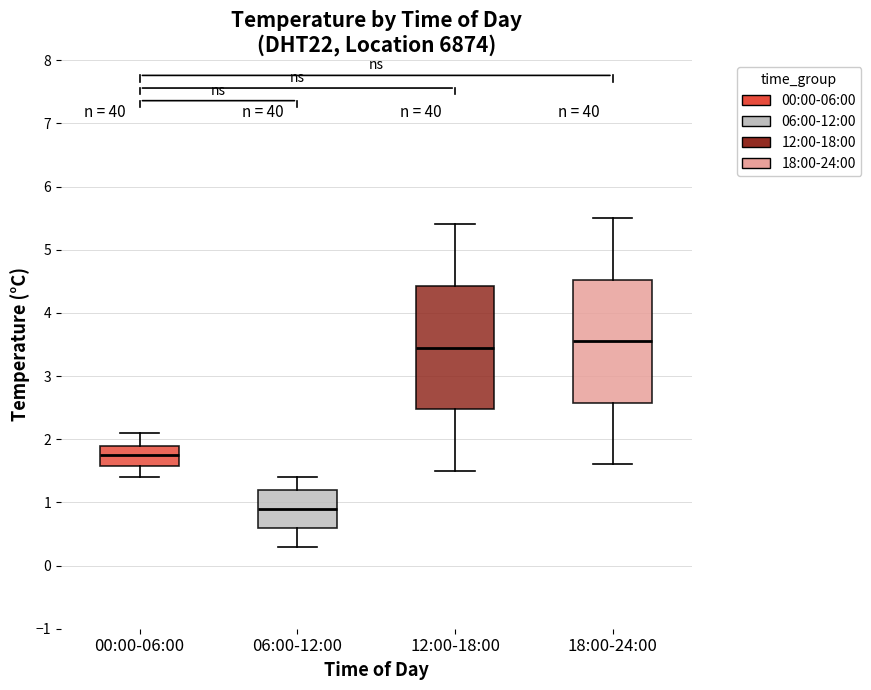

Where is the lower edge of the box for 12:00-18:00 on the y-axis? The values are not printed on the chart, so give them approximately, as read against the axis.

2.5